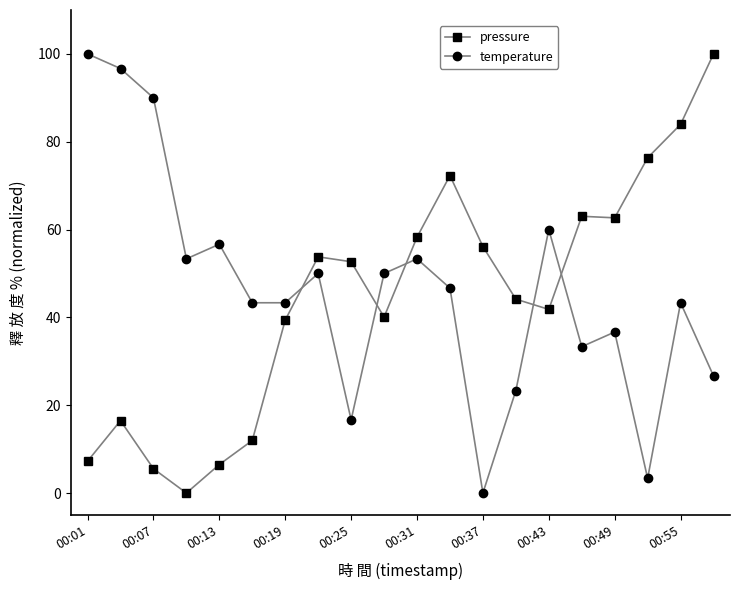

What is the value of the pressure point at the 5th from the left?

6.5